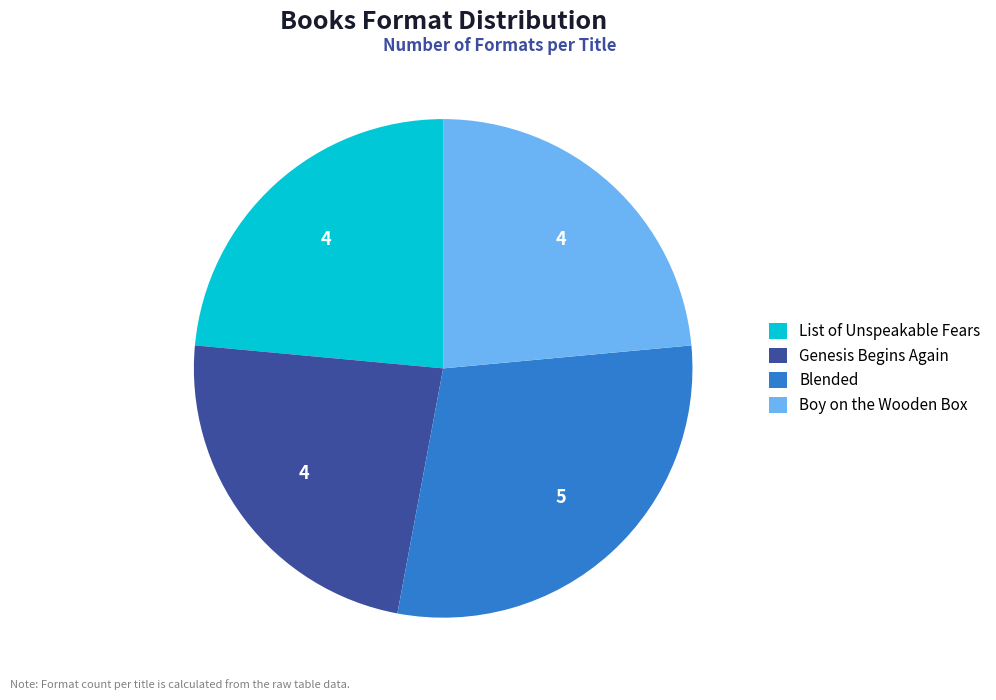

Which slice is the largest?

Blended